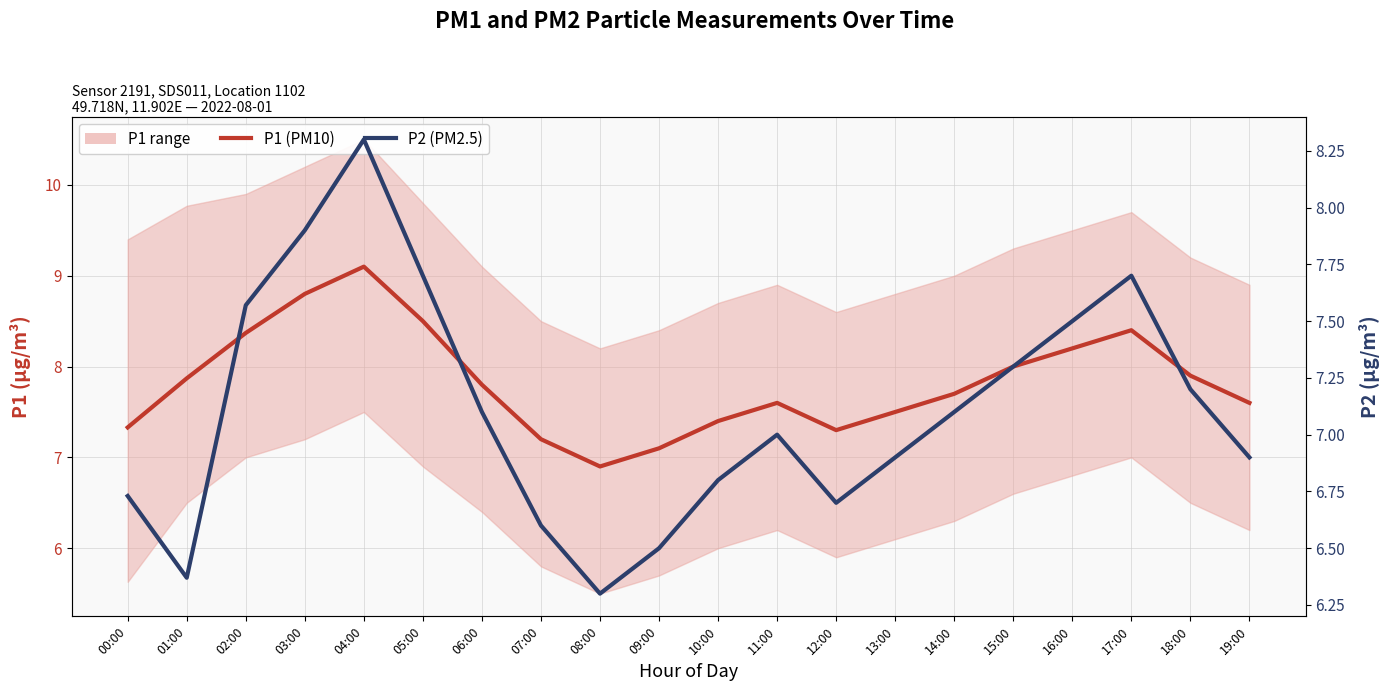

List the labels in order of P2 (PM2.5) value, smallest first.

08:00, 01:00, 09:00, 07:00, 12:00, 00:00, 10:00, 13:00, 19:00, 11:00, 06:00, 14:00, 18:00, 15:00, 16:00, 02:00, 05:00, 17:00, 03:00, 04:00